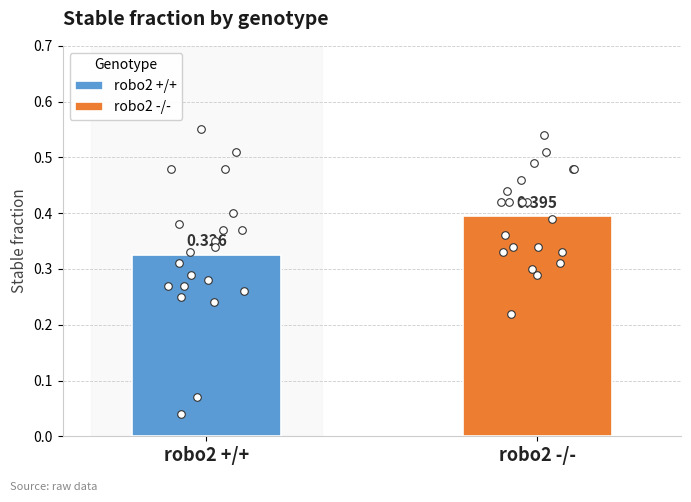

Which series has the widest spread of Y values?

robo2 +/+